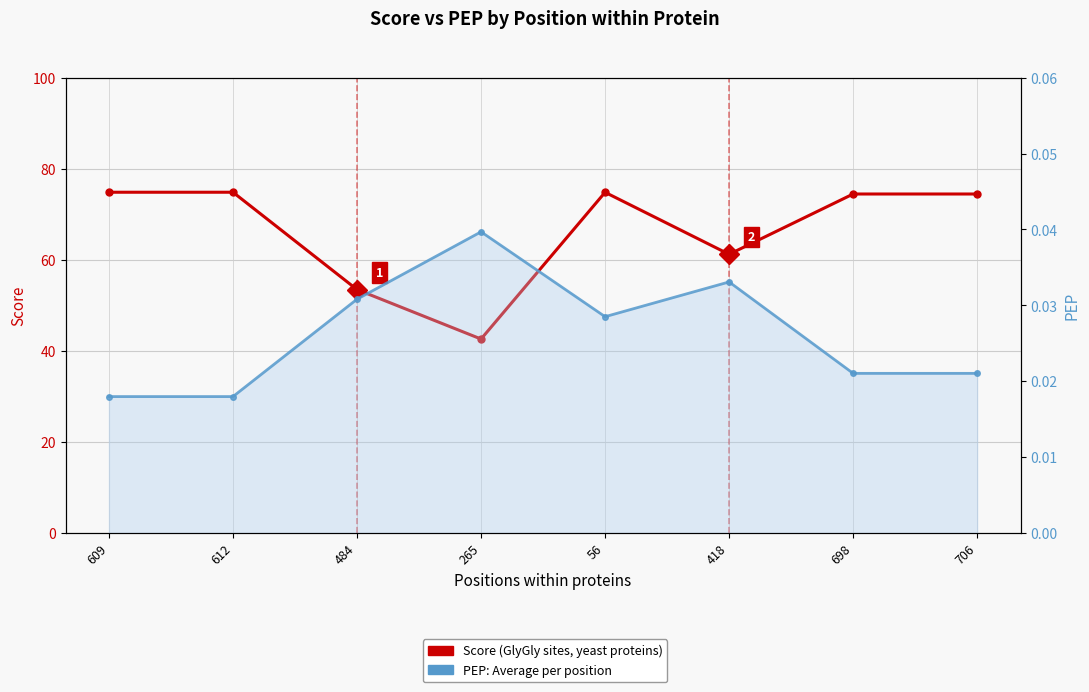

True or false: PEP and Score cross at least once.

False